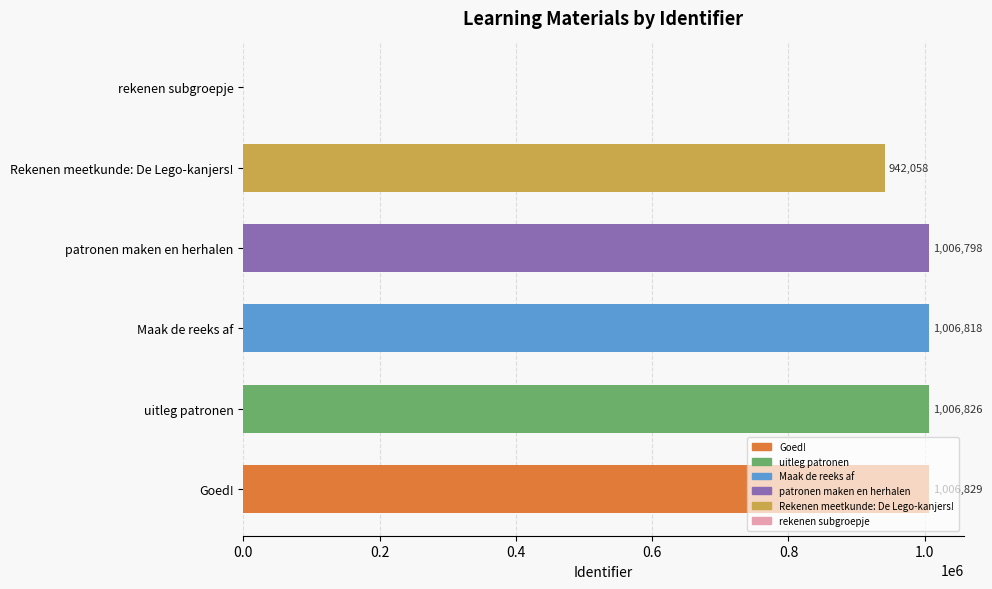

What is the ratio of the value at Rekenen meetkunde: De Lego-kanjers! to the value at Maak de reeks af?

0.9